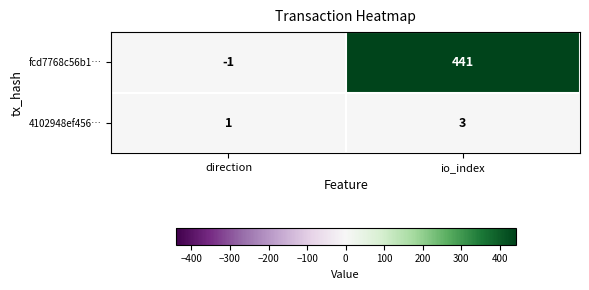

At which category does the chart reach its peak across all series?

io_index